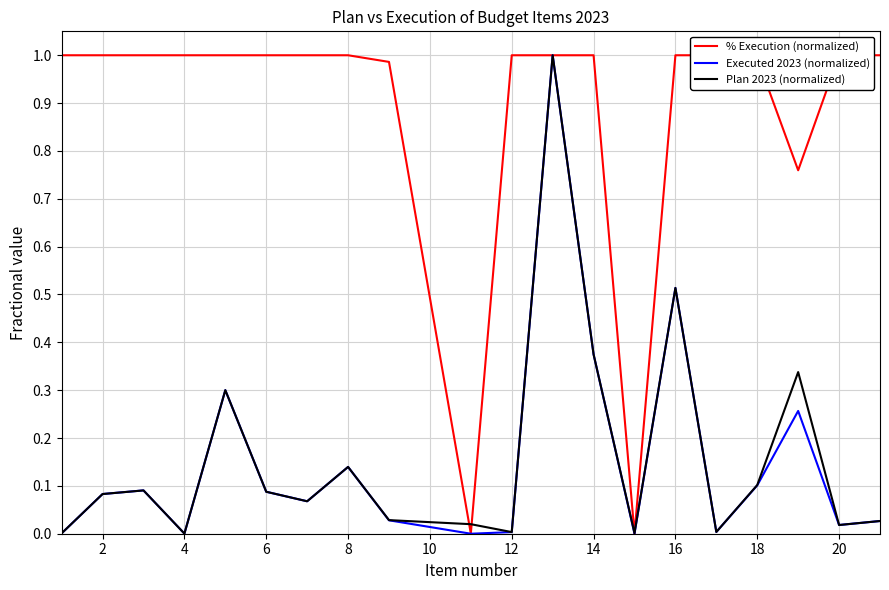

At how many categories does at least one series exceed 0?

20